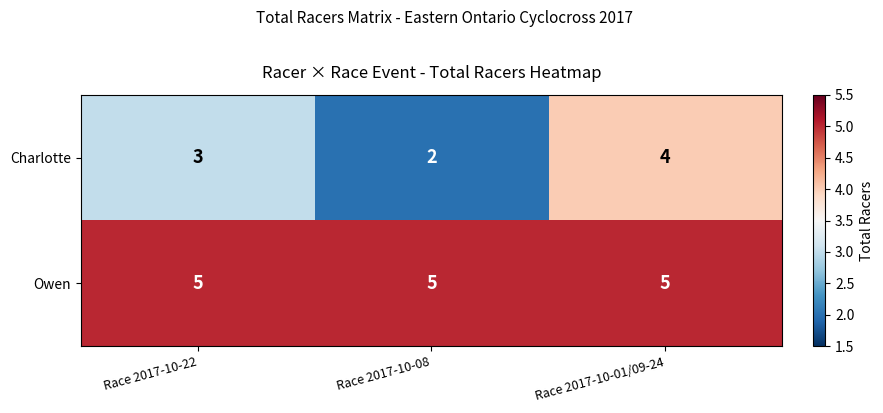

At how many categories does at least one series exceed 4?

3